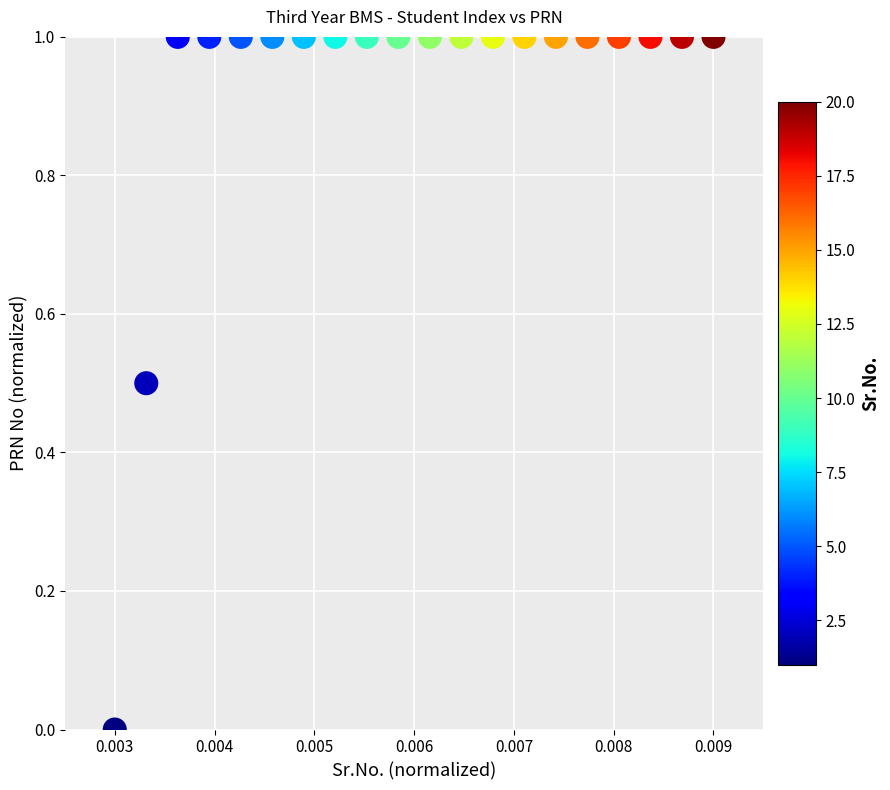

What is the range of Y values (max minus min)?

1.0